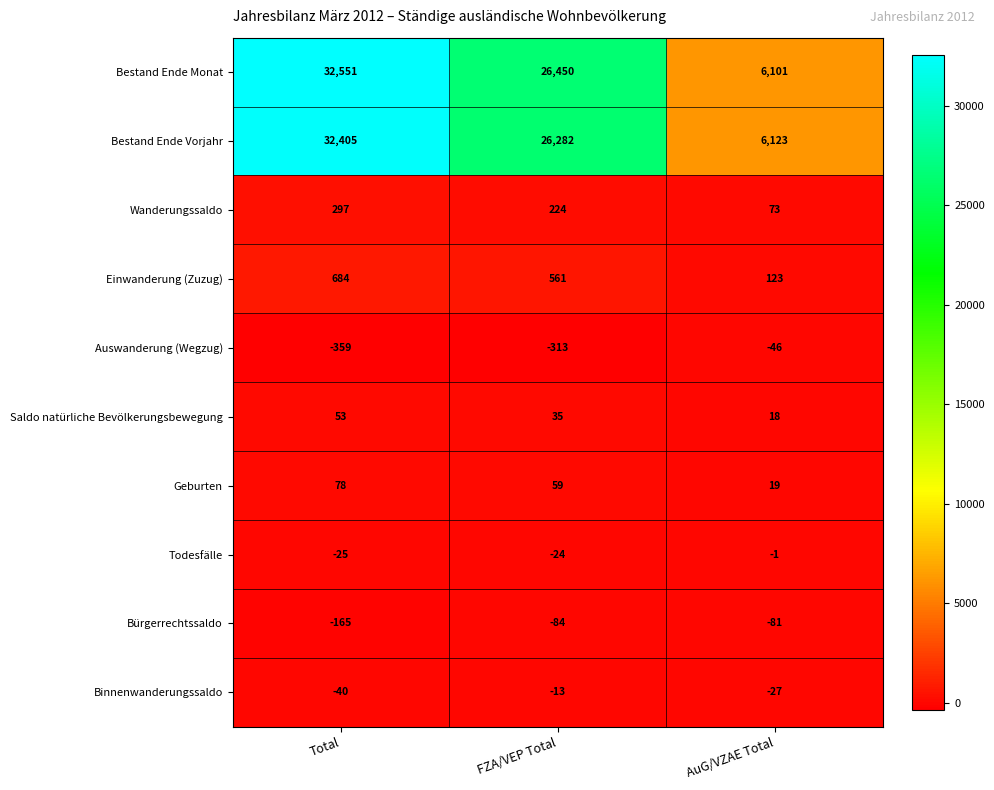

What is the difference between the Wanderungssaldo values at AuG/VZAE Total and FZA/VEP Total?

151